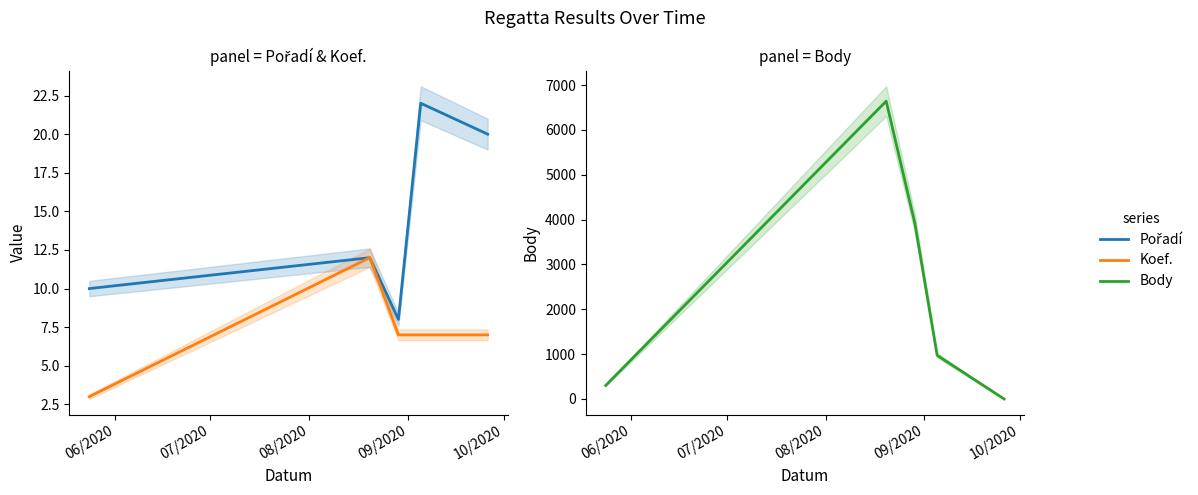

What is the value of the Pořadí point at the 3rd from the left?

8